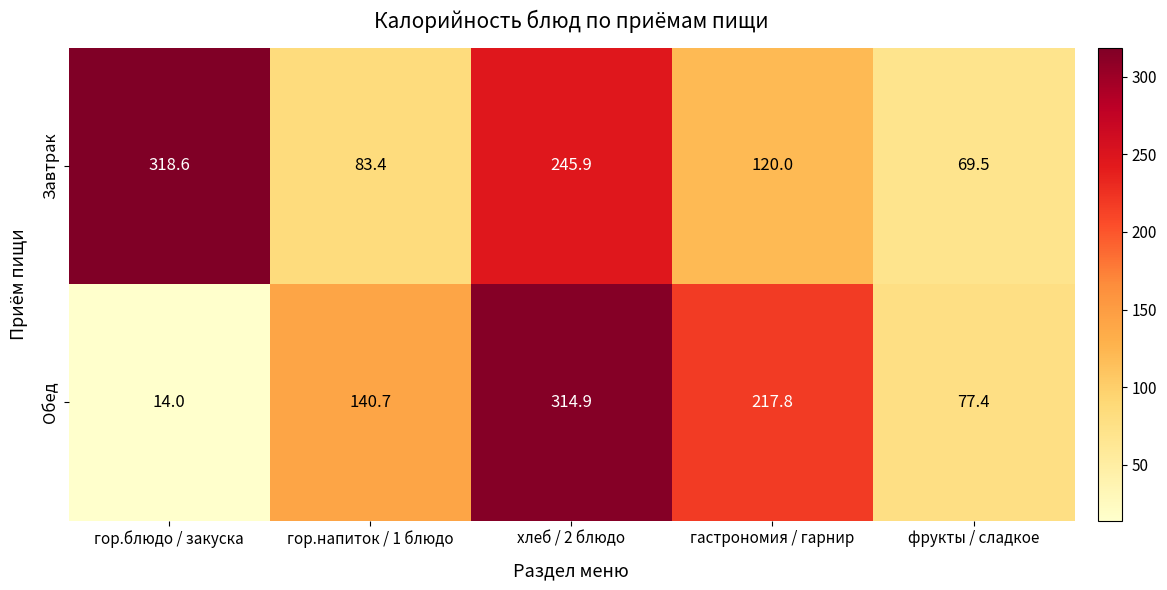

Reading left to right, extract all data points from this chart.

Завтрак: гор.блюдо / закуска=318.6	гор.напиток / 1 блюдо=83.4	хлеб / 2 блюдо=245.9	гастрономия / гарнир=120.0	фрукты / сладкое=69.5
Обед: гор.блюдо / закуска=14.0	гор.напиток / 1 блюдо=140.7	хлеб / 2 блюдо=314.9	гастрономия / гарнир=217.8	фрукты / сладкое=77.4